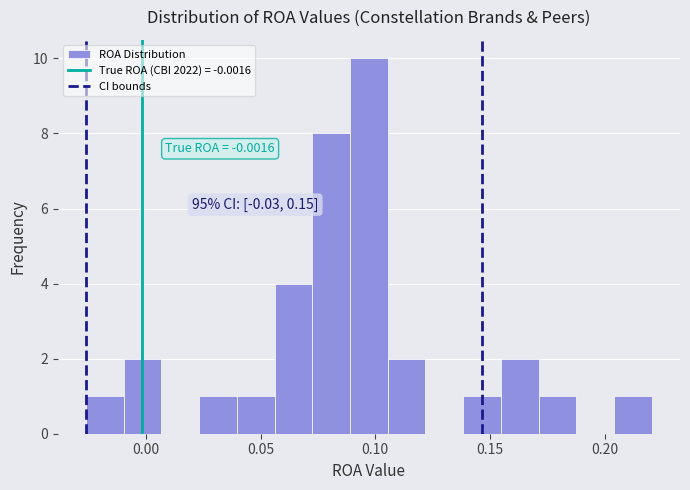

Read against the x-axis, roughly where is the centre of the tallest bar?

0.095